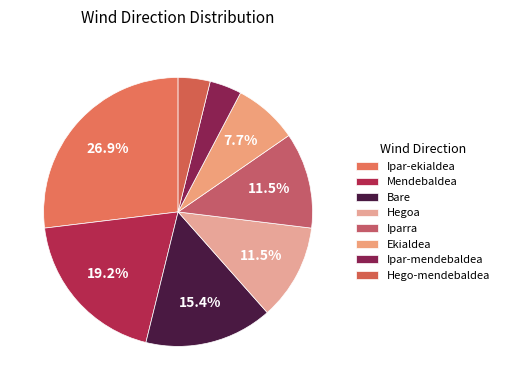

Is it true that Bare is 15% of the pie?

True